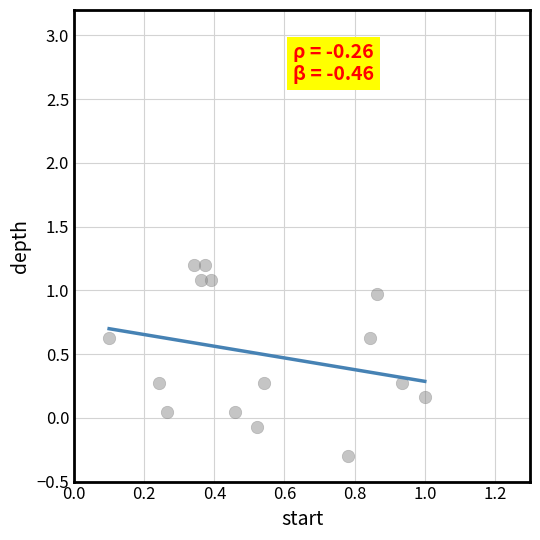

What is the range of Y values (max minus min)?

1.5